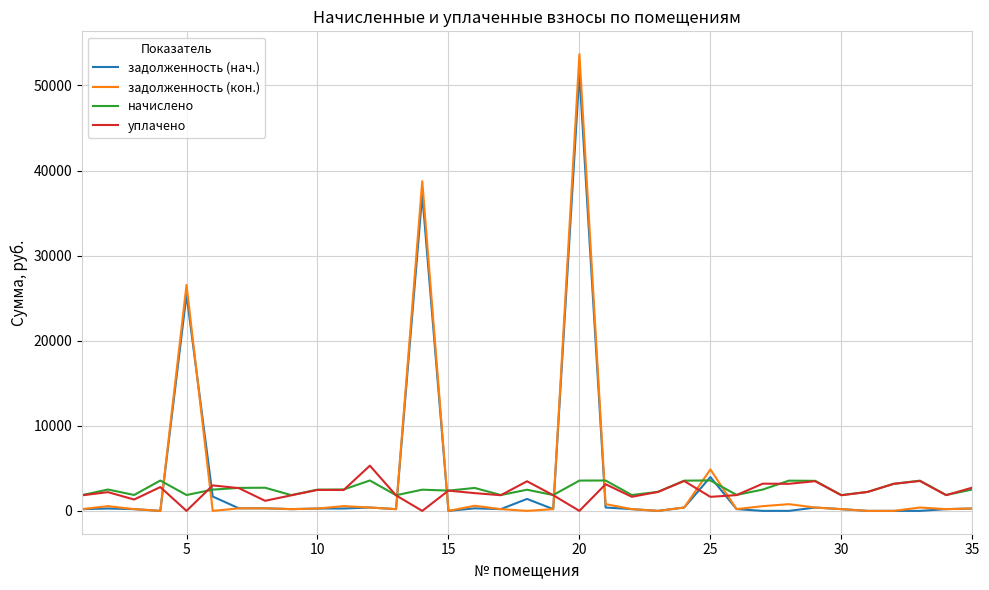

True or false: задолженность (кон.) and начислено cross at least once.

True